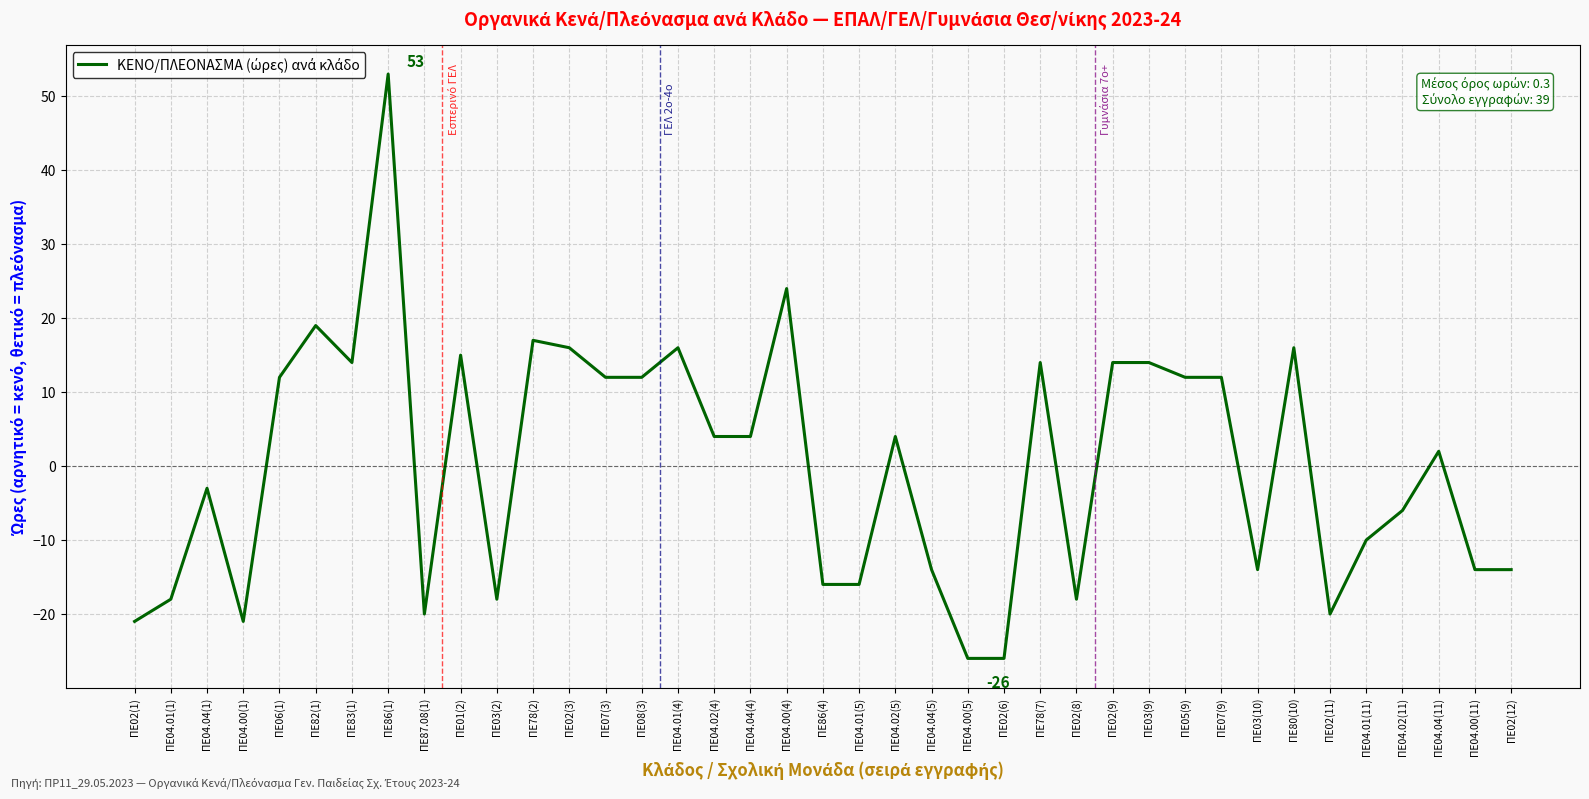

The value at ΠΕ05(9) is 5. True or false?

False